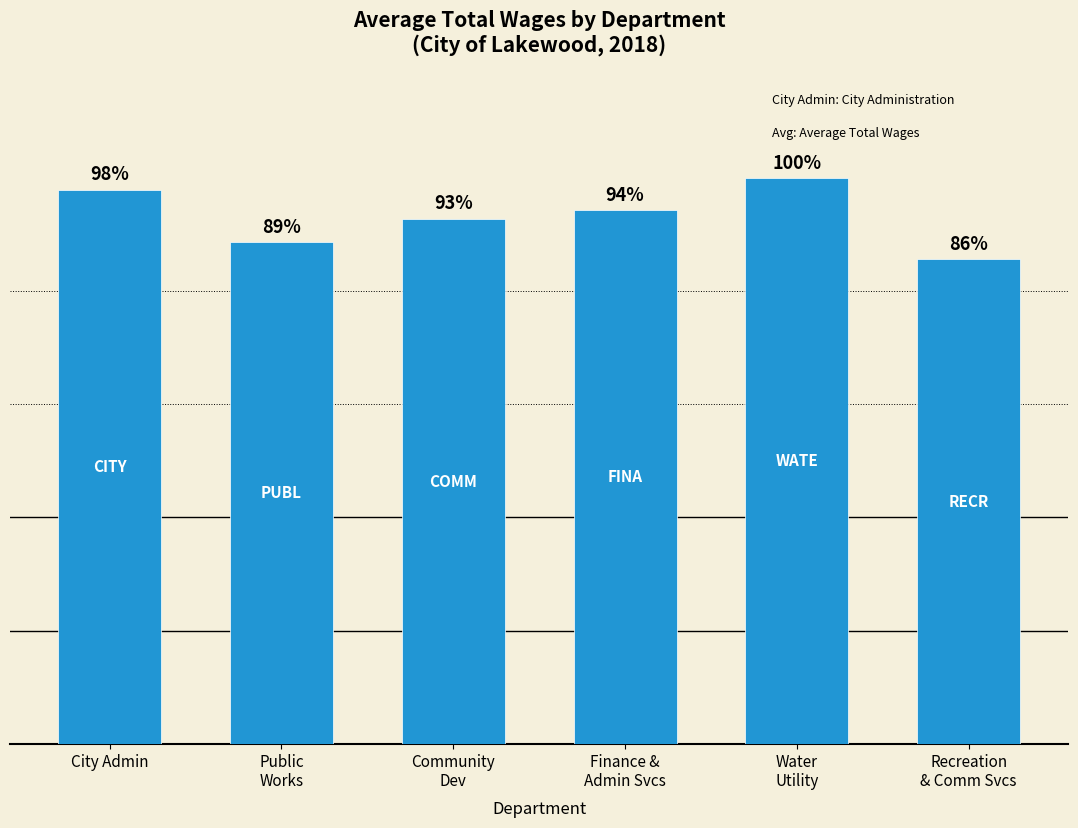

Which category has the highest value across all series?

Water
Utility